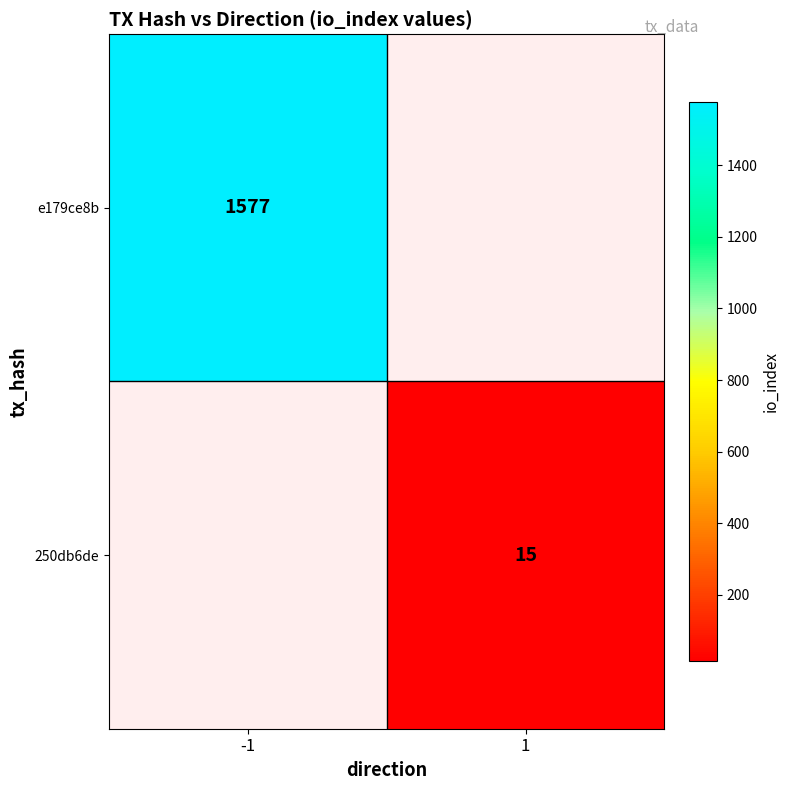

The value of e179ce8b at -1 is 435. True or false?

False